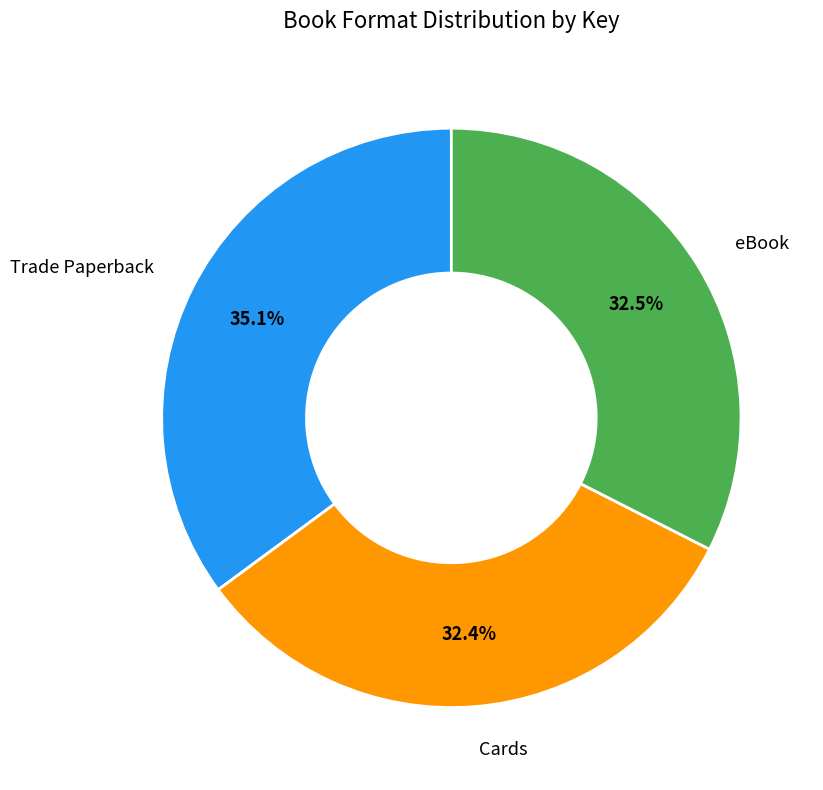

Is there a majority slice in this chart?

No